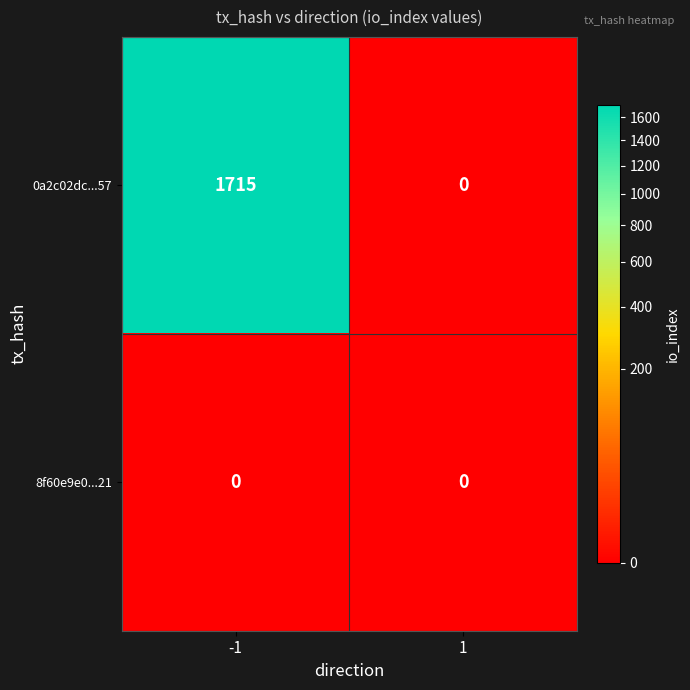

Which series has the largest total across all categories?

0a2c02dc...57